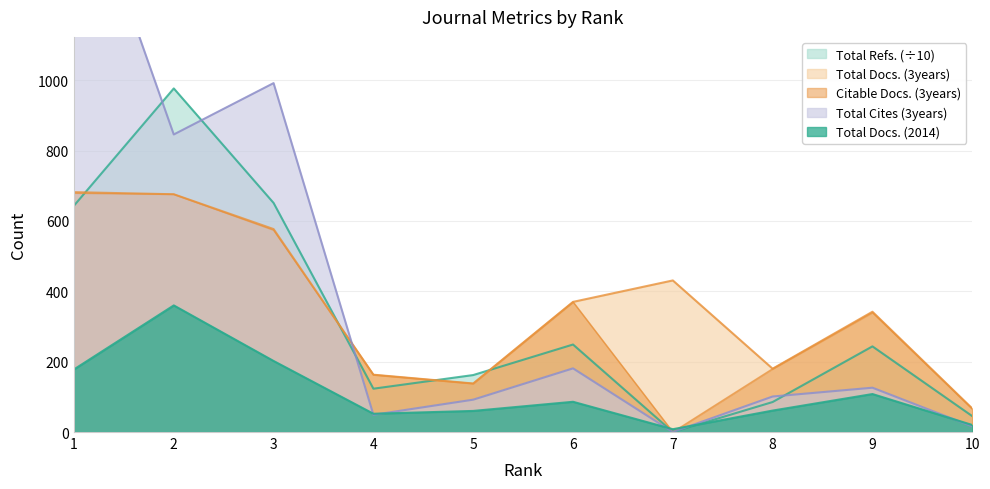

What is the average value of the Citable Docs. (3years) series?

318.6